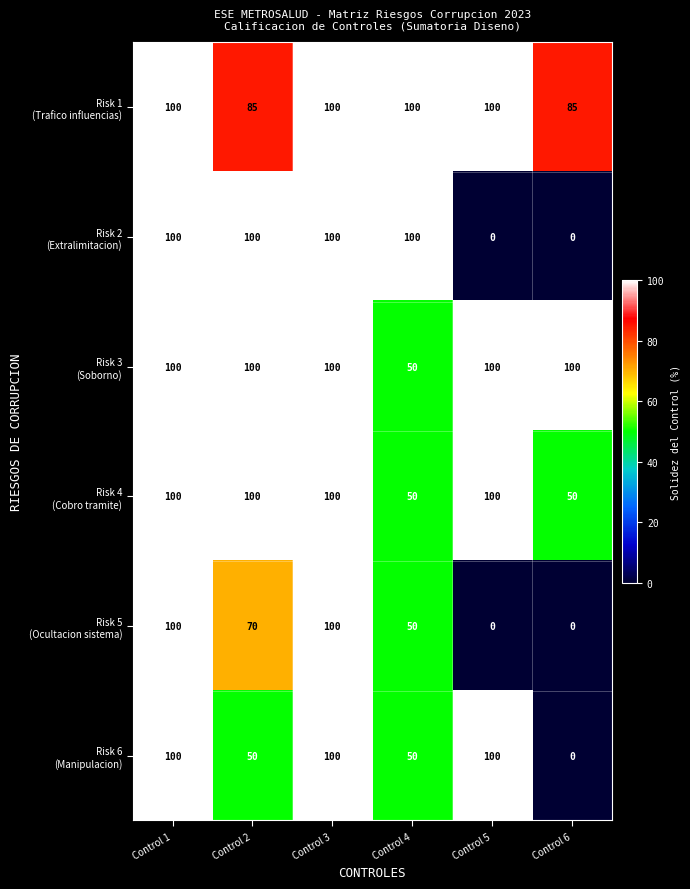

What is the spread (max minus min) of values at Control 5?

100